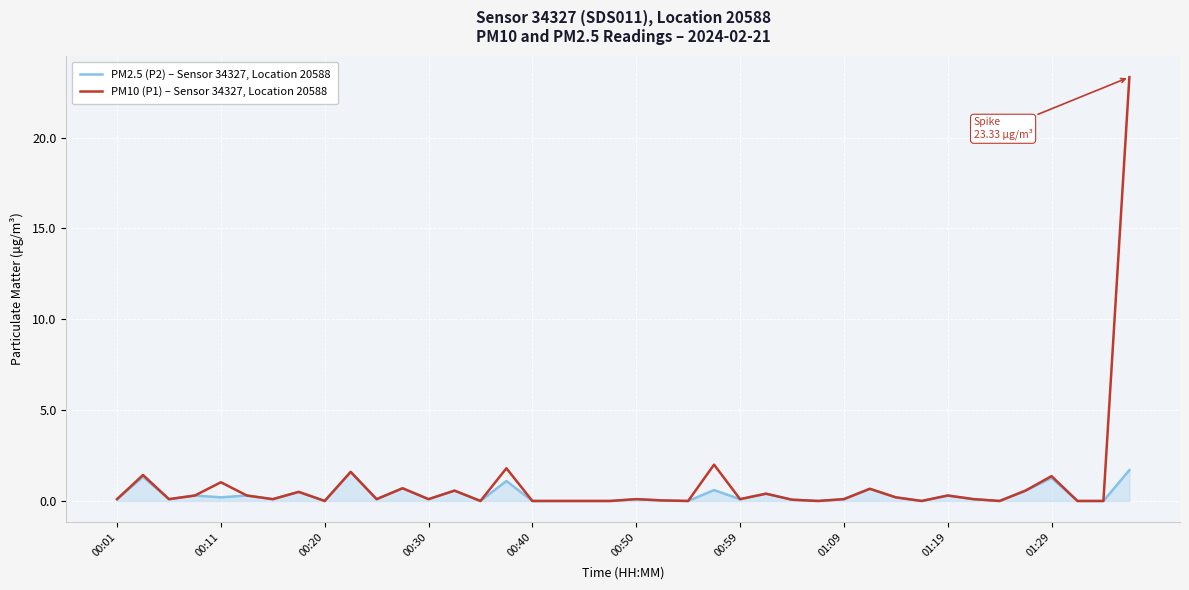

Which series has the widest spread of values?

PM10 (P1) – Sensor 34327, Location 20588